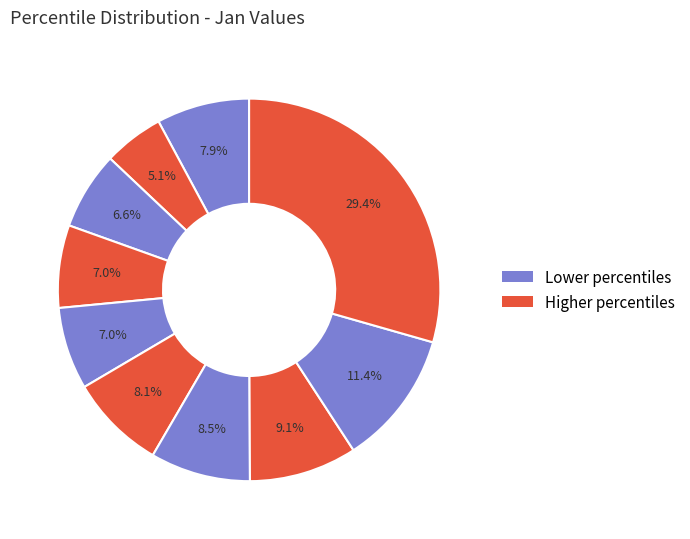

To the nearest percent, what is the difference between the largest and smallest slice percentages?

24%